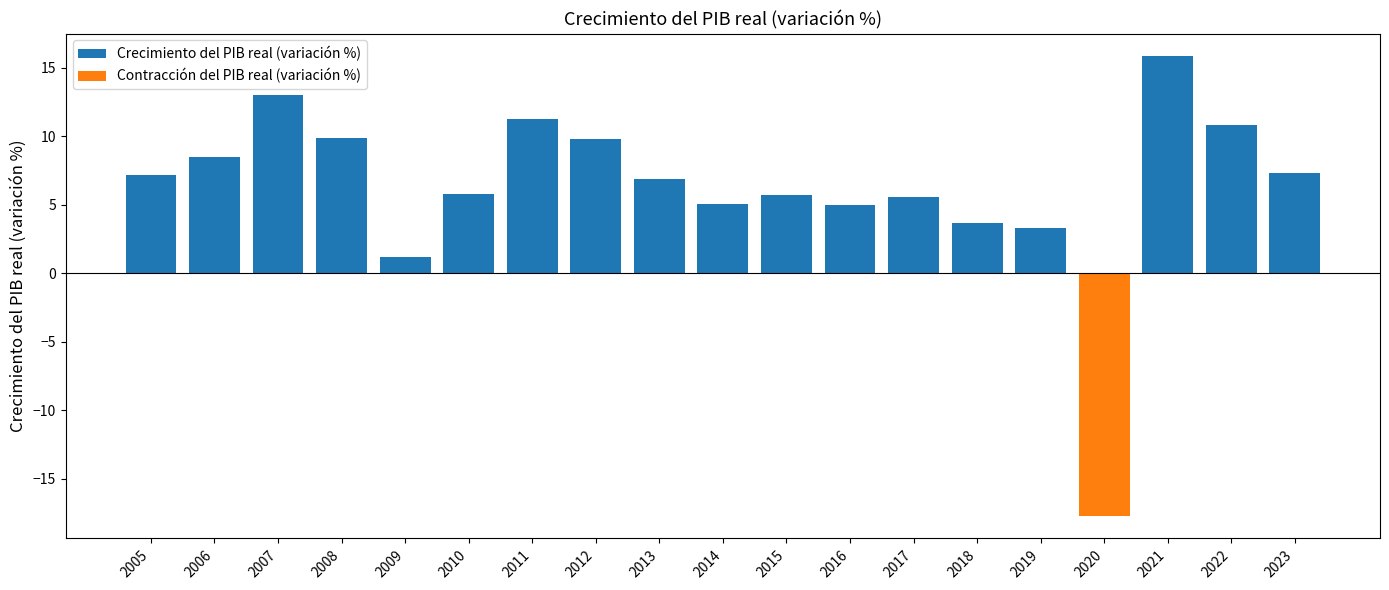

Between 2014 and 2016, which series saw the biggest shift?

Crecimiento del PIB real (variación %)